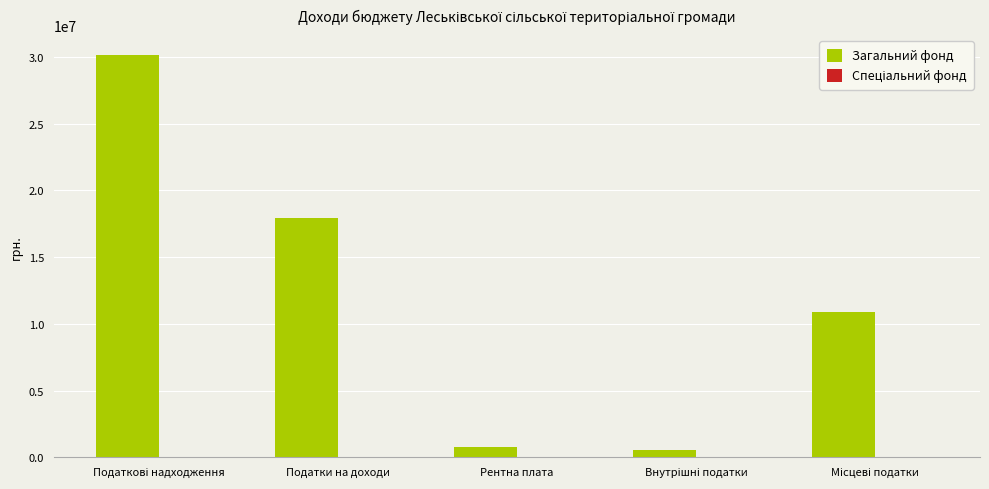

What is the greatest value displayed?

30124113